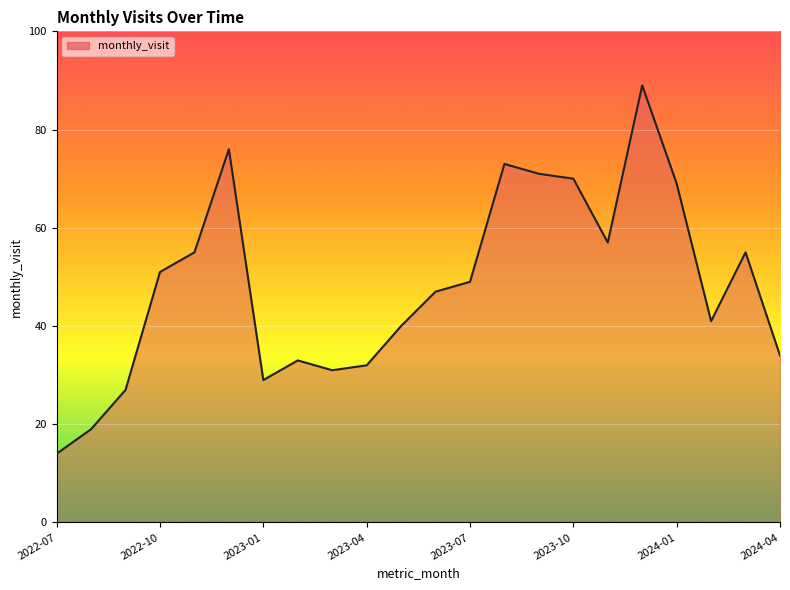

What is the minimum value shown in the chart?

14